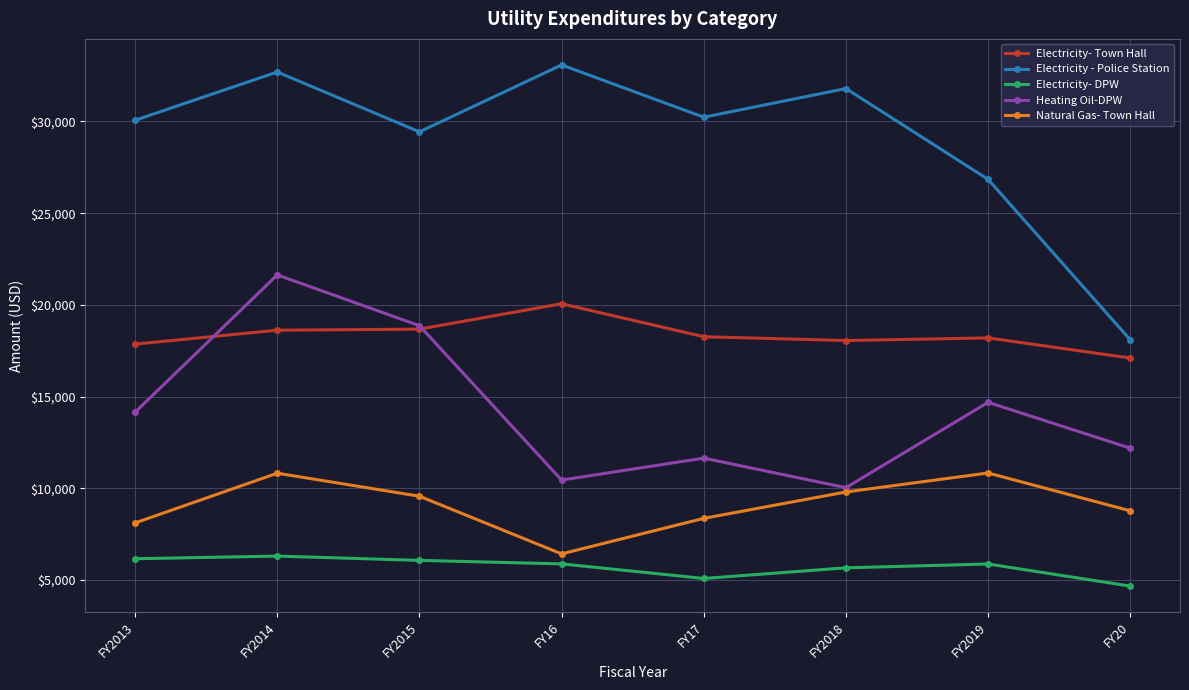

What is the sum of the Natural Gas- Town Hall values at FY2018 and FY16?

16220.7